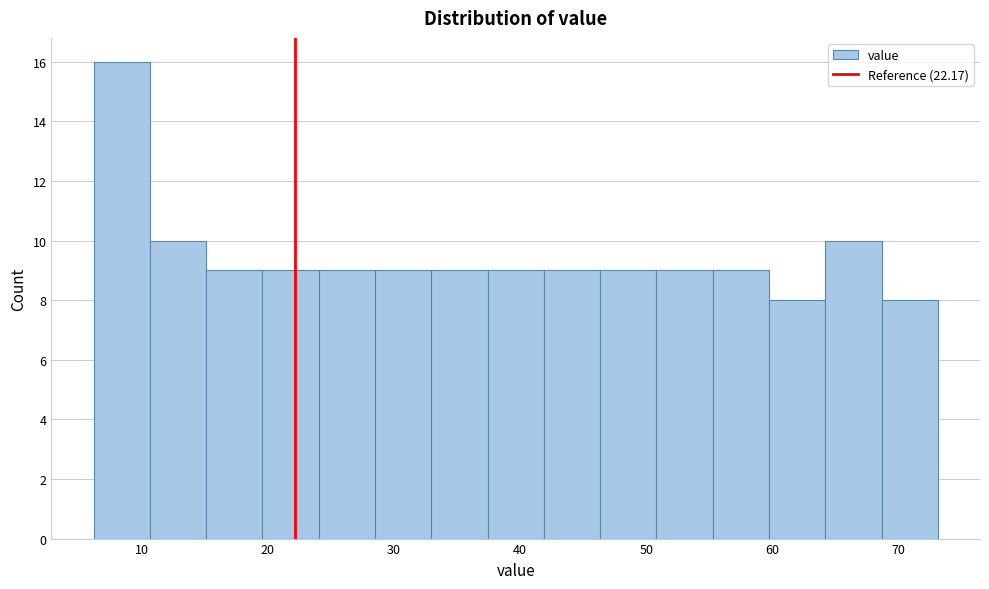

Which range on the x-axis has the tallest bar?

6 to 11